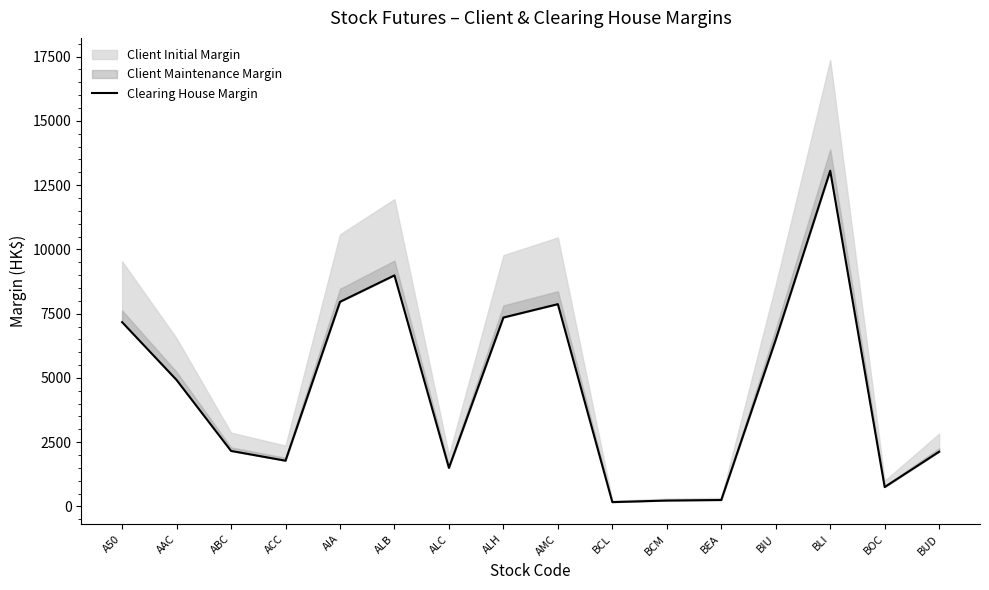

How many lines are shown in the chart?

1